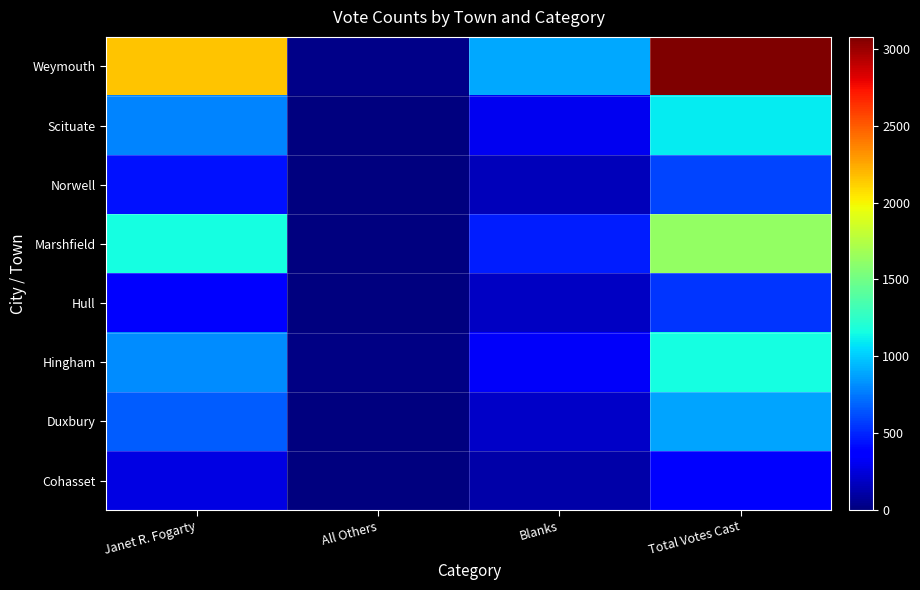

Which series changed the most between Janet R. Fogarty and Total Votes Cast?

Weymouth